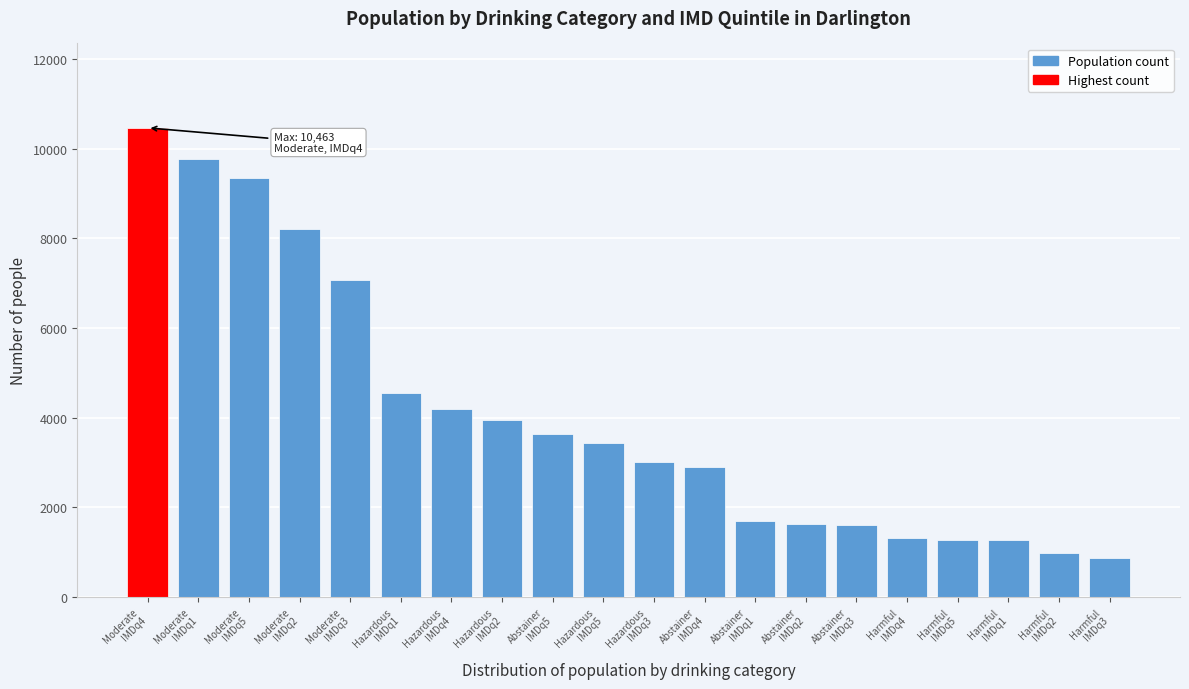

What is the maximum value shown in the chart?

10463